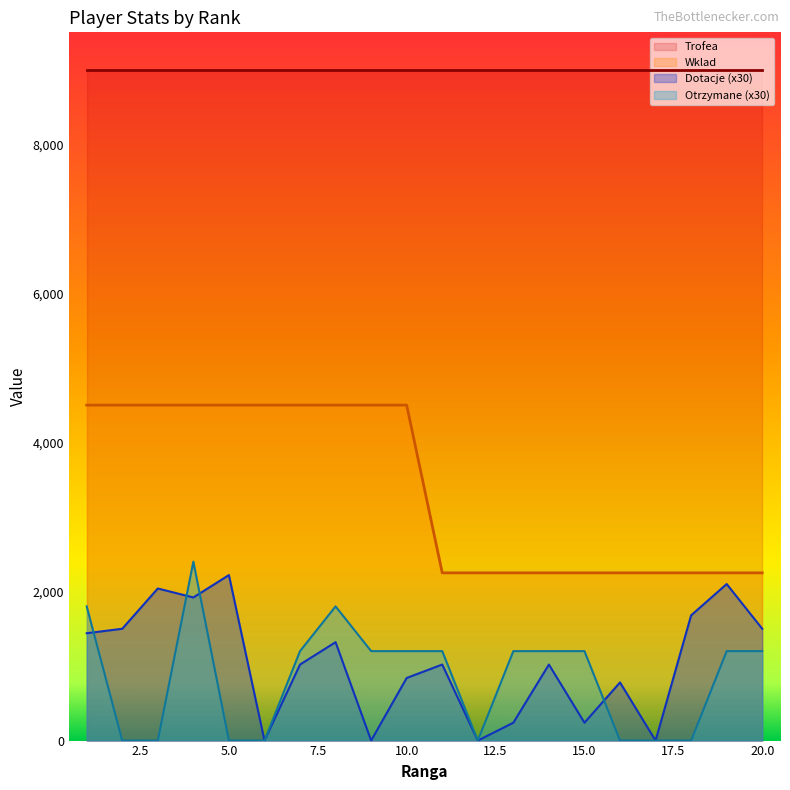

Which series has the largest range (max minus min)?

Otrzymane (x30)